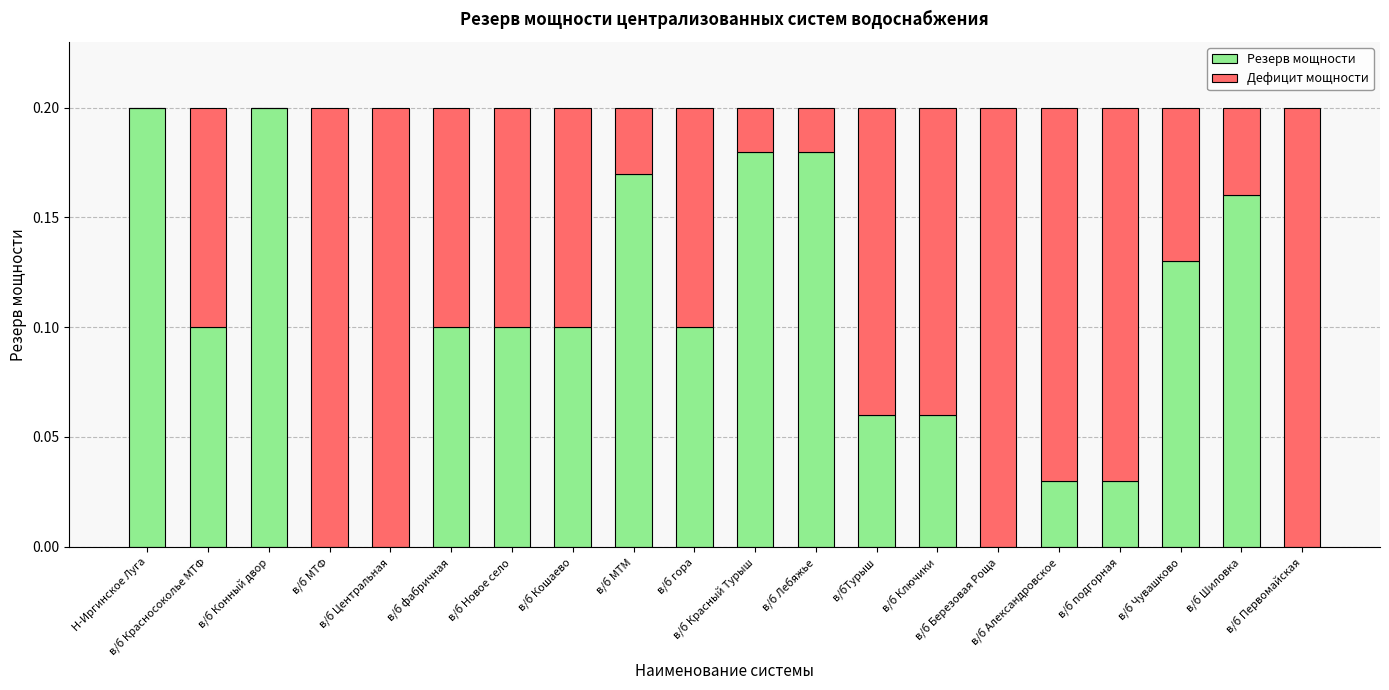

How many series are shown in this chart?

2